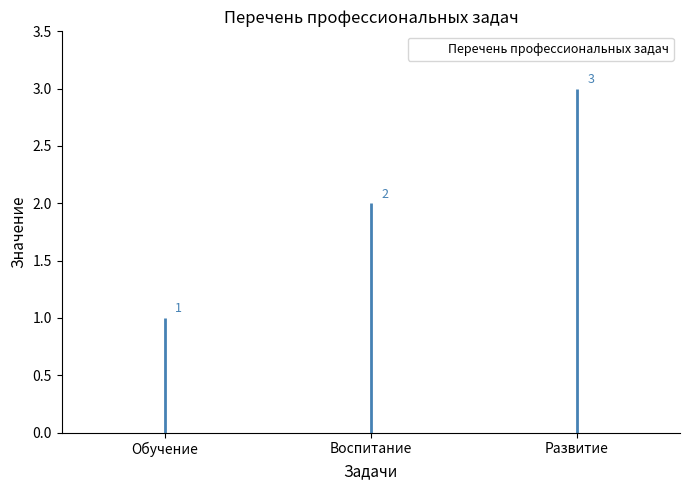

What is the difference between the second highest and minimum values?

1